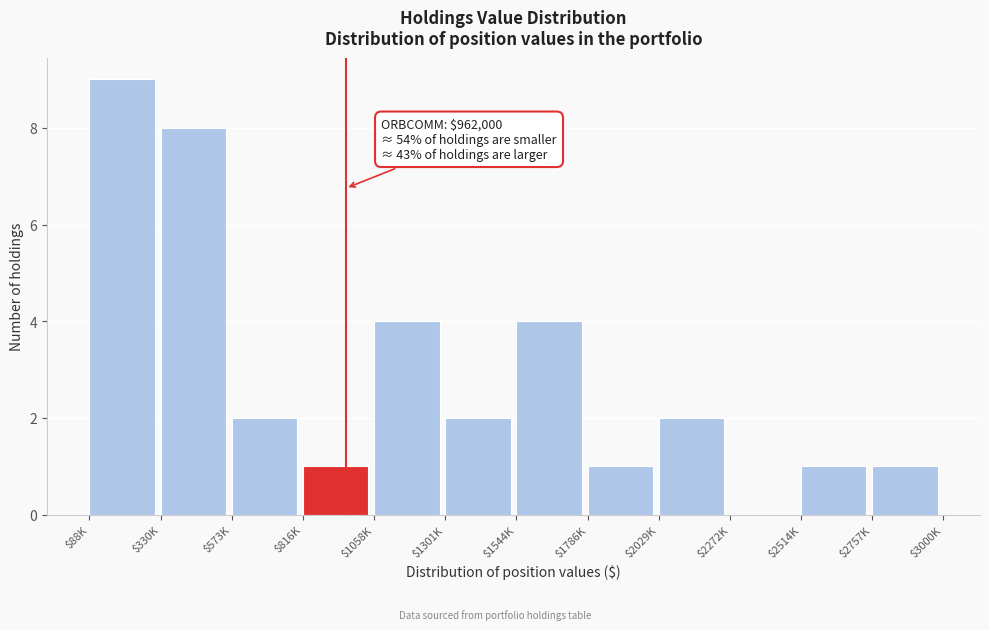

The chart shows a value of 1 at $1786K. True or false?

True